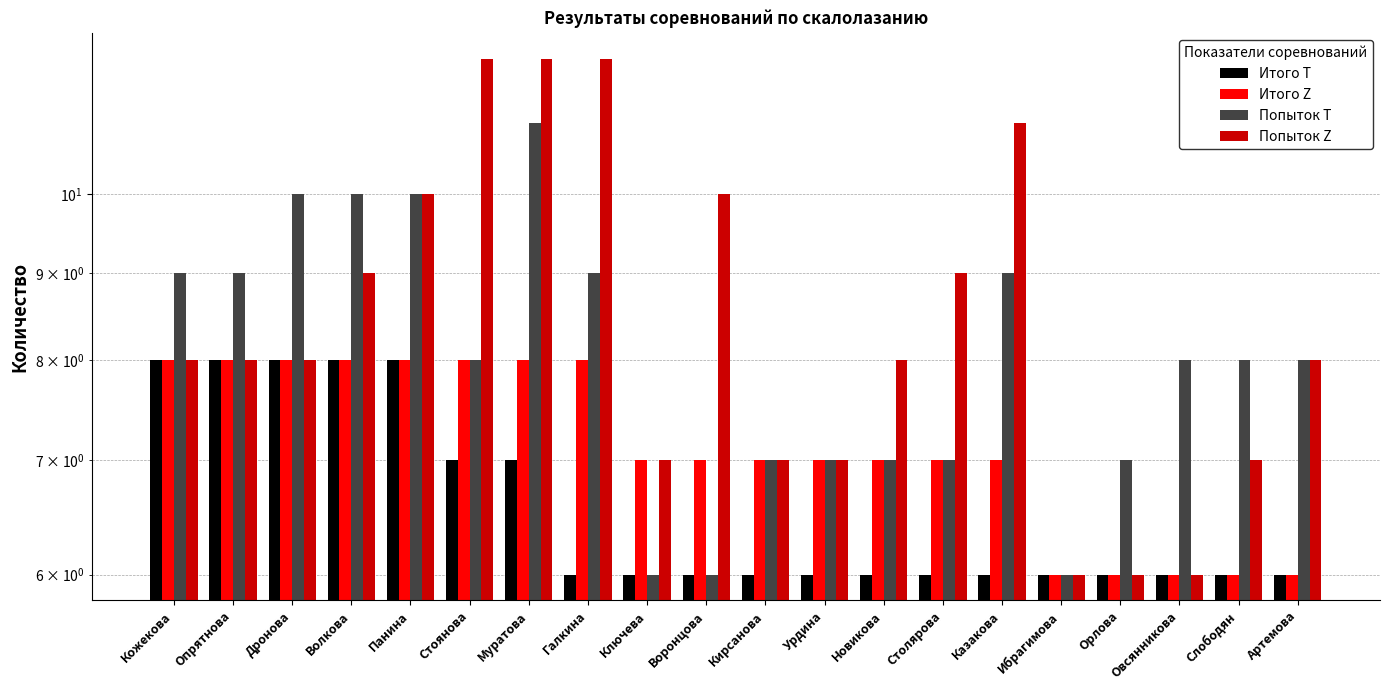

At which category does the chart reach its peak across all series?

Стоянова